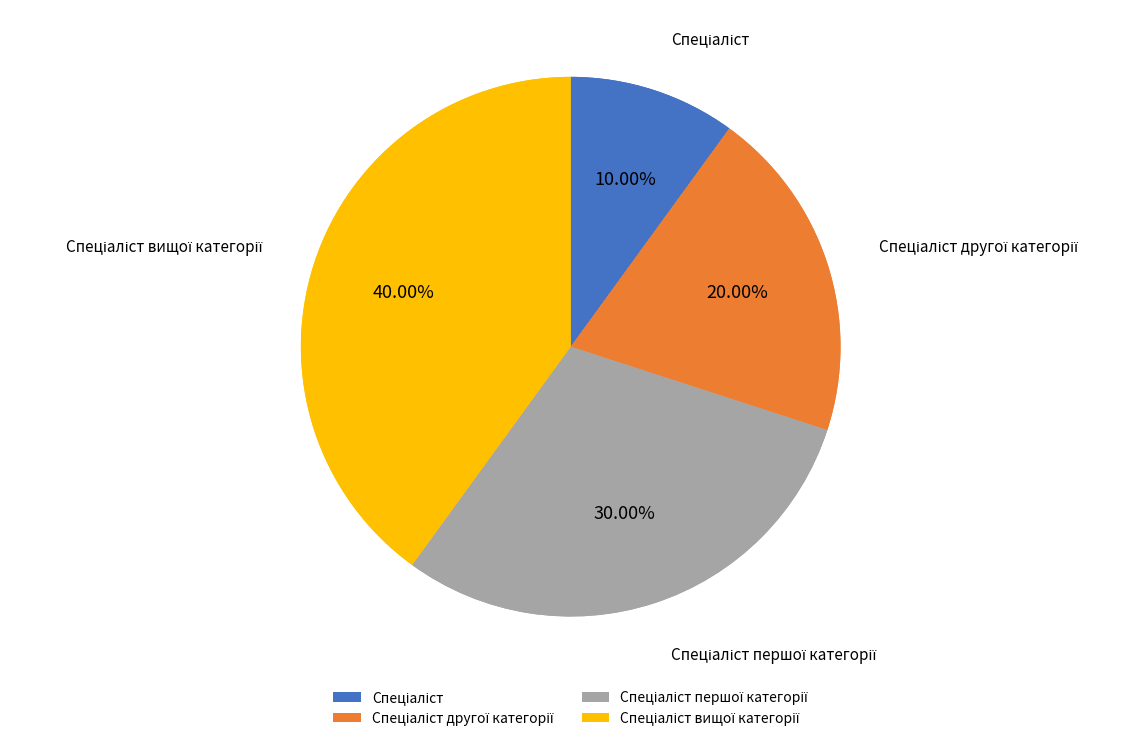

What percentage is the Спеціаліст другої категорії slice, to the nearest percent?

20%